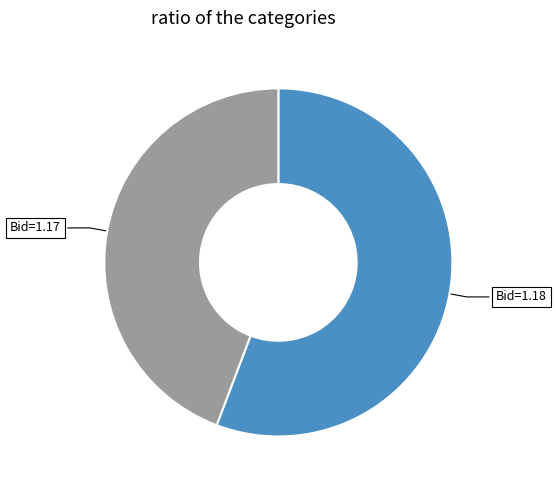

Which slice is the largest?

Bid=1.18